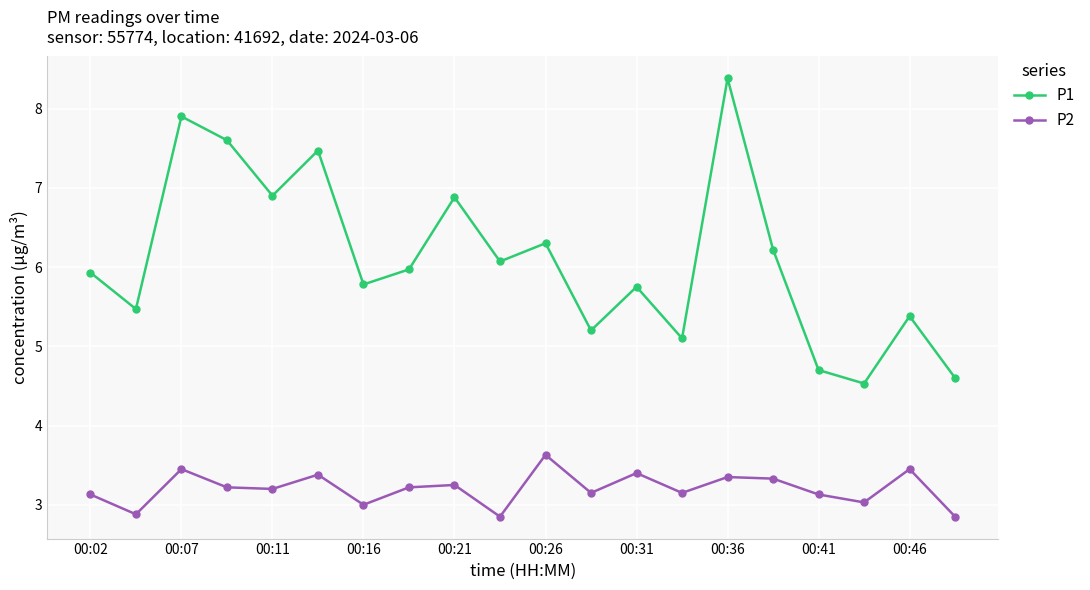

How many interior local valleys does the P1 series have?

7